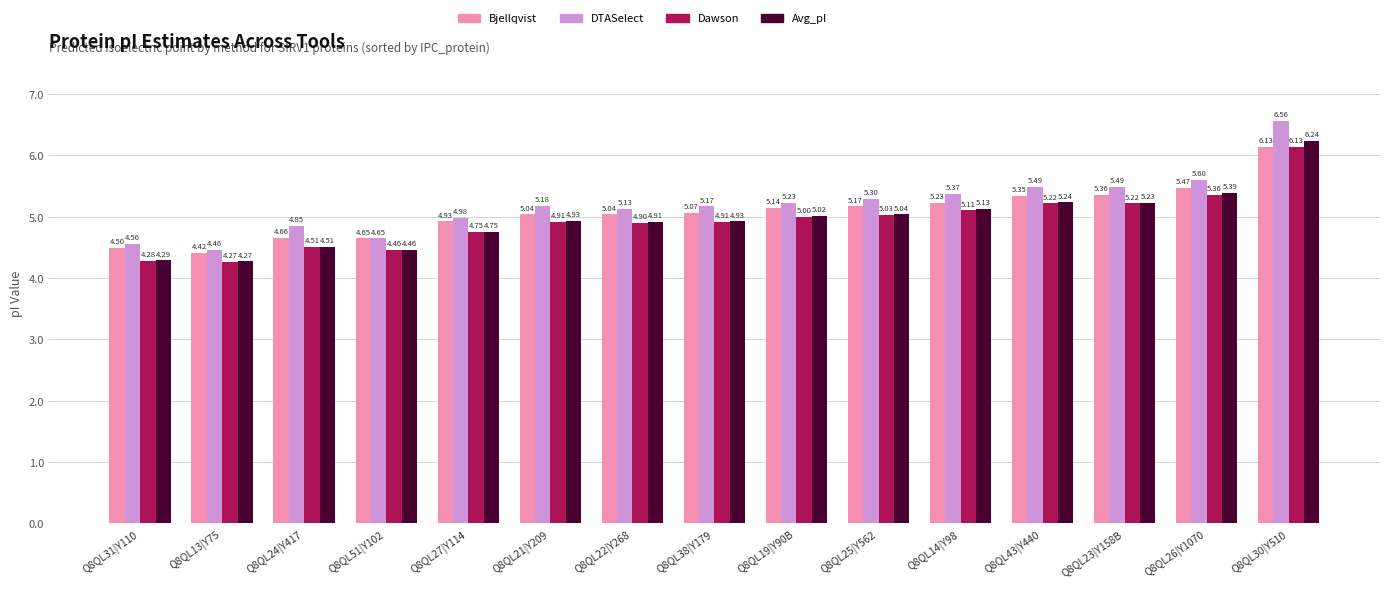

Rank the series at Q8QL22|Y268 from lowest to highest value.

Dawson, Avg_pI, Bjellqvist, DTASelect